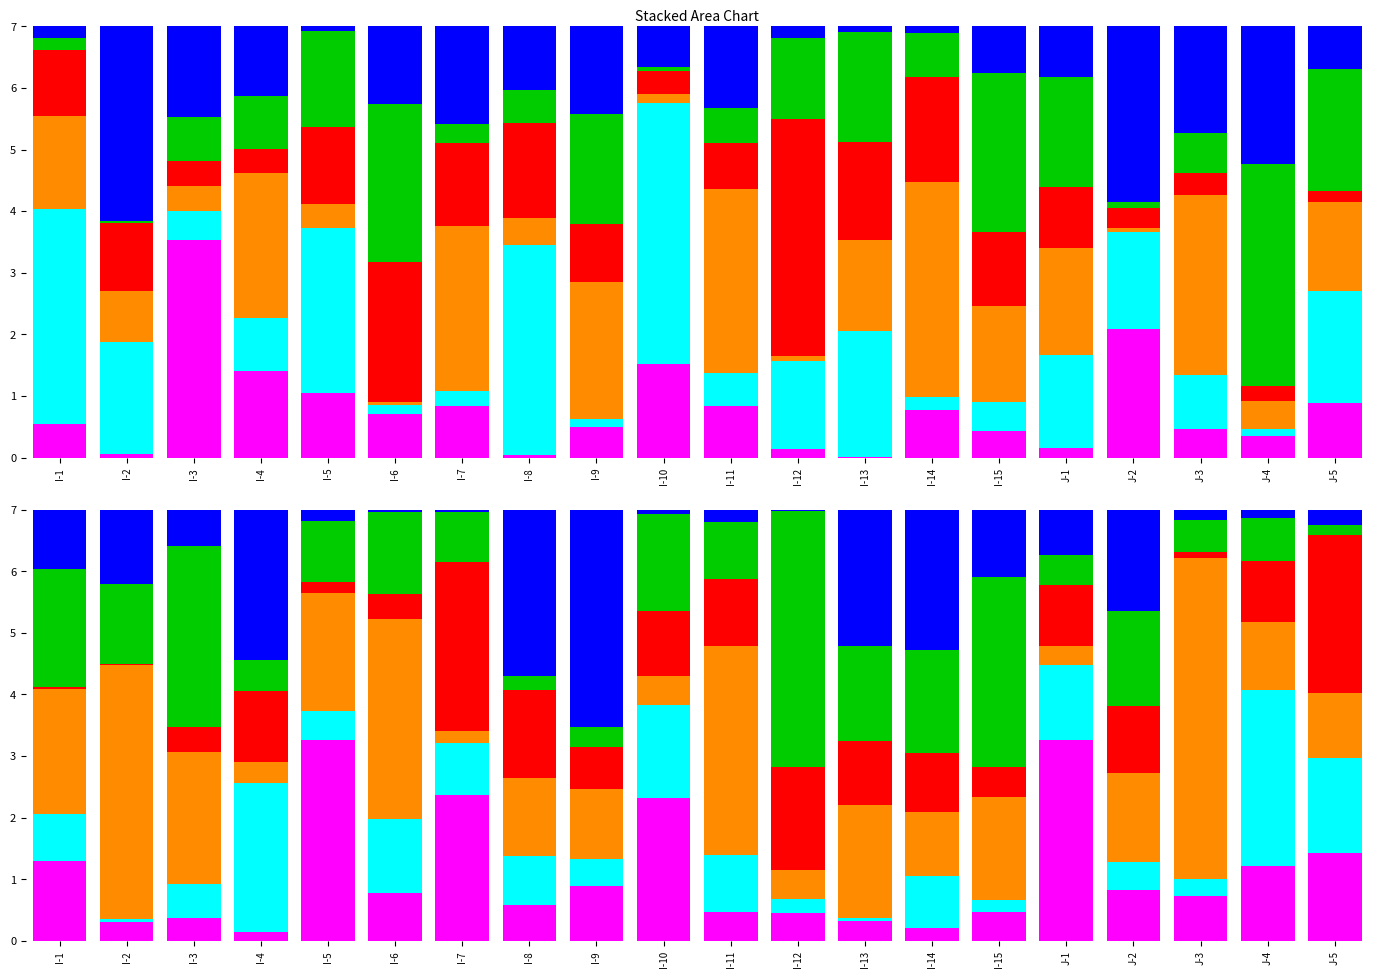

Reading left to right, extract all data points from this chart.

Series_A: 1.3	0.3	0.4	0.1	3.3	0.8	2.4	0.6	0.9	2.3	0.5	0.5	0.3	0.2	0.5	3.3	0.8	0.7	1.2	1.4
Series_B: 0.8	0.0	0.5	2.4	0.5	1.2	0.8	0.8	0.4	1.5	0.9	0.2	0.0	0.8	0.2	1.2	0.5	0.3	2.8	1.5
Series_C: 2.0	4.1	2.1	0.3	1.9	3.2	0.2	1.3	1.1	0.5	3.4	0.5	1.8	1.0	1.7	0.3	1.4	5.2	1.1	1.1
Series_D: 0.0	0.0	0.4	1.2	0.2	0.4	2.7	1.4	0.7	1.0	1.1	1.7	1.0	1.0	0.5	1.0	1.1	0.1	1.0	2.6
Series_E: 1.9	1.3	2.9	0.5	1.0	1.3	0.8	0.2	0.3	1.6	0.9	4.2	1.5	1.7	3.1	0.5	1.5	0.5	0.7	0.2
Series_F: 1.0	1.2	0.6	2.4	0.2	0.0	0.0	2.7	3.5	0.1	0.2	0.0	2.2	2.3	1.1	0.7	1.6	0.2	0.1	0.2